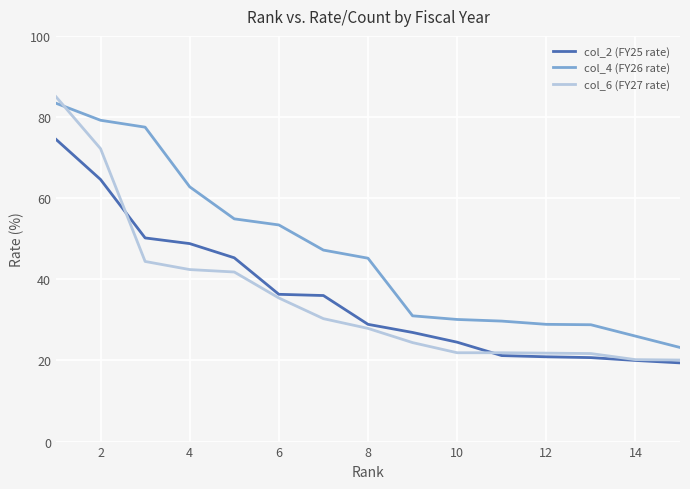

True or false: col_2 (FY25 rate) and col_4 (FY26 rate) cross at least once.

False